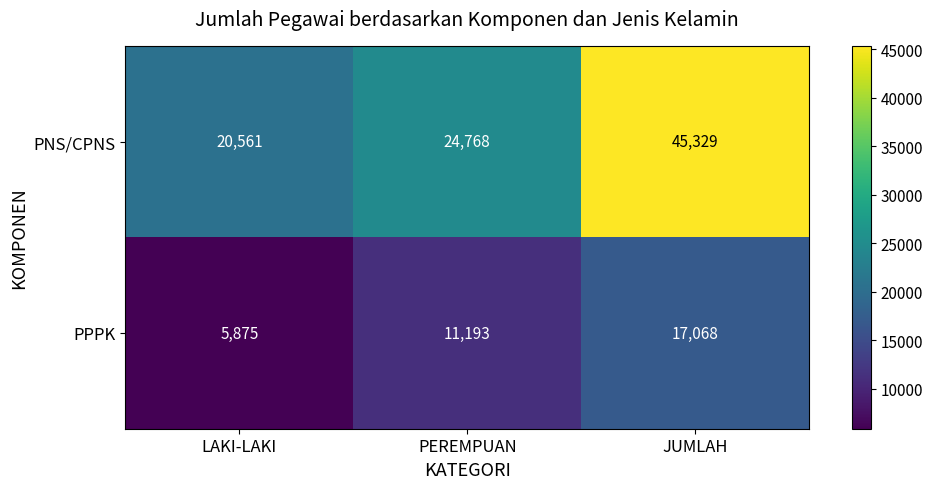

Rank the series at PEREMPUAN from highest to lowest value.

PNS/CPNS, PPPK